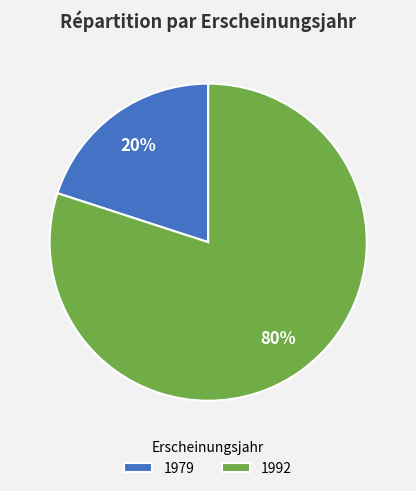

Does 1992 represent more than half of the total?

Yes